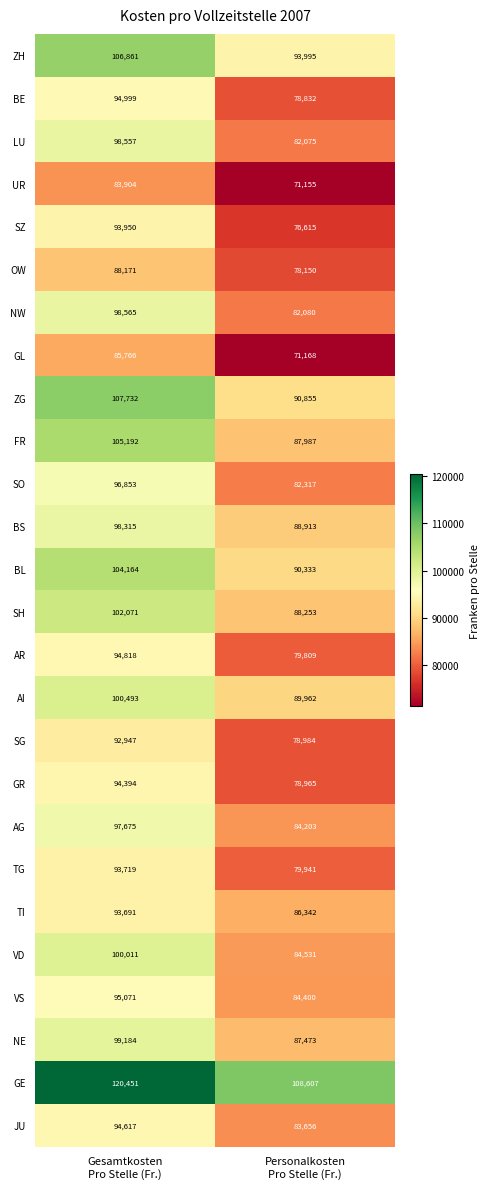

What is the minimum value for JU?

83656